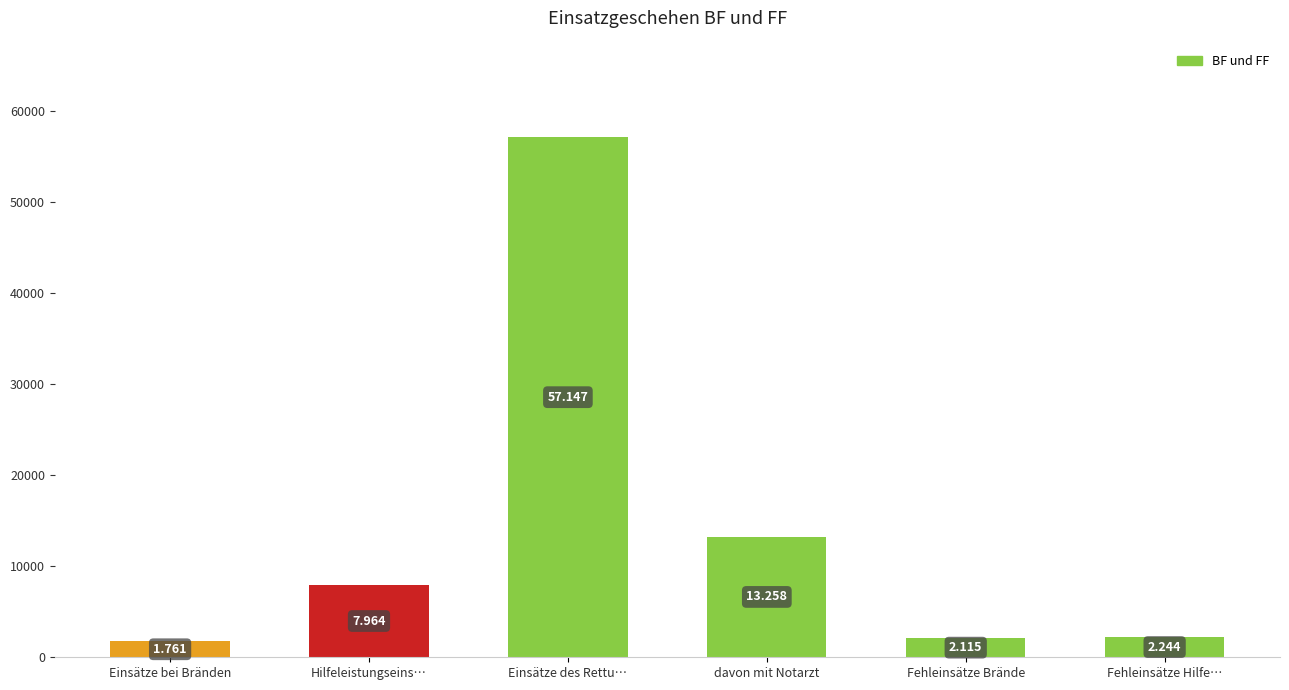

What is the label of the 4th bar from the left?

davon mit Notarzt